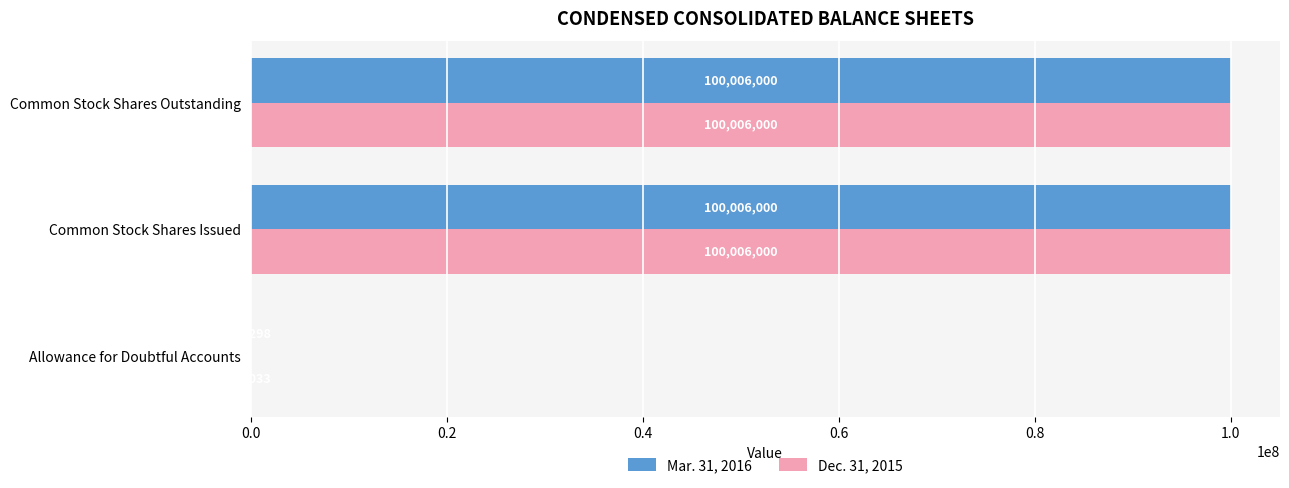

The Dec. 31, 2015 series shows 100006000 at Common Stock Shares Issued. True or false?

True